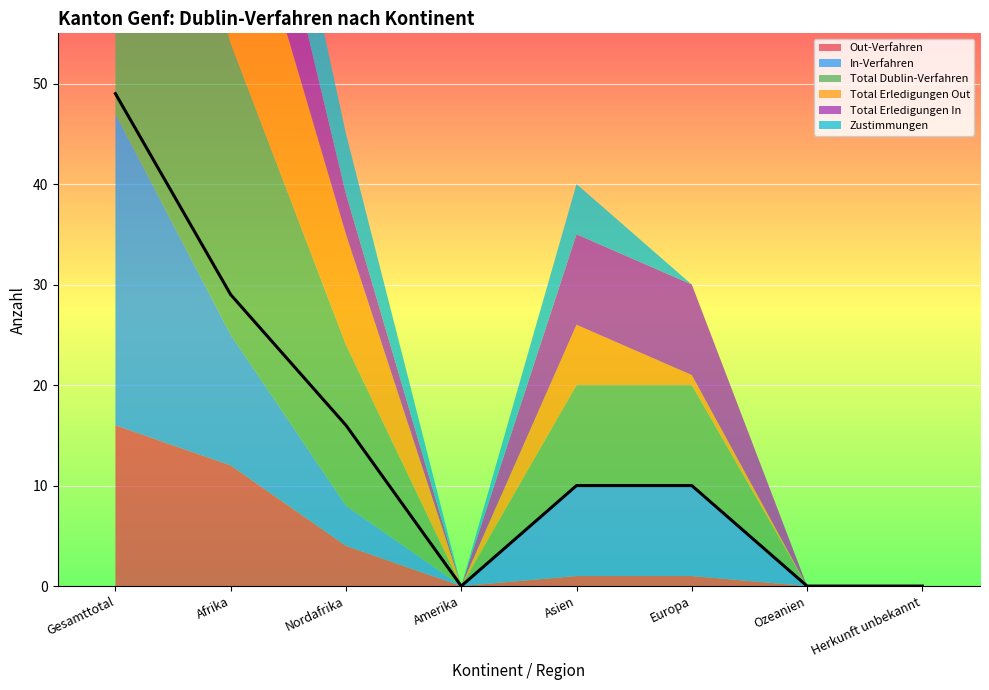

Count the number of categories in the chart.

8